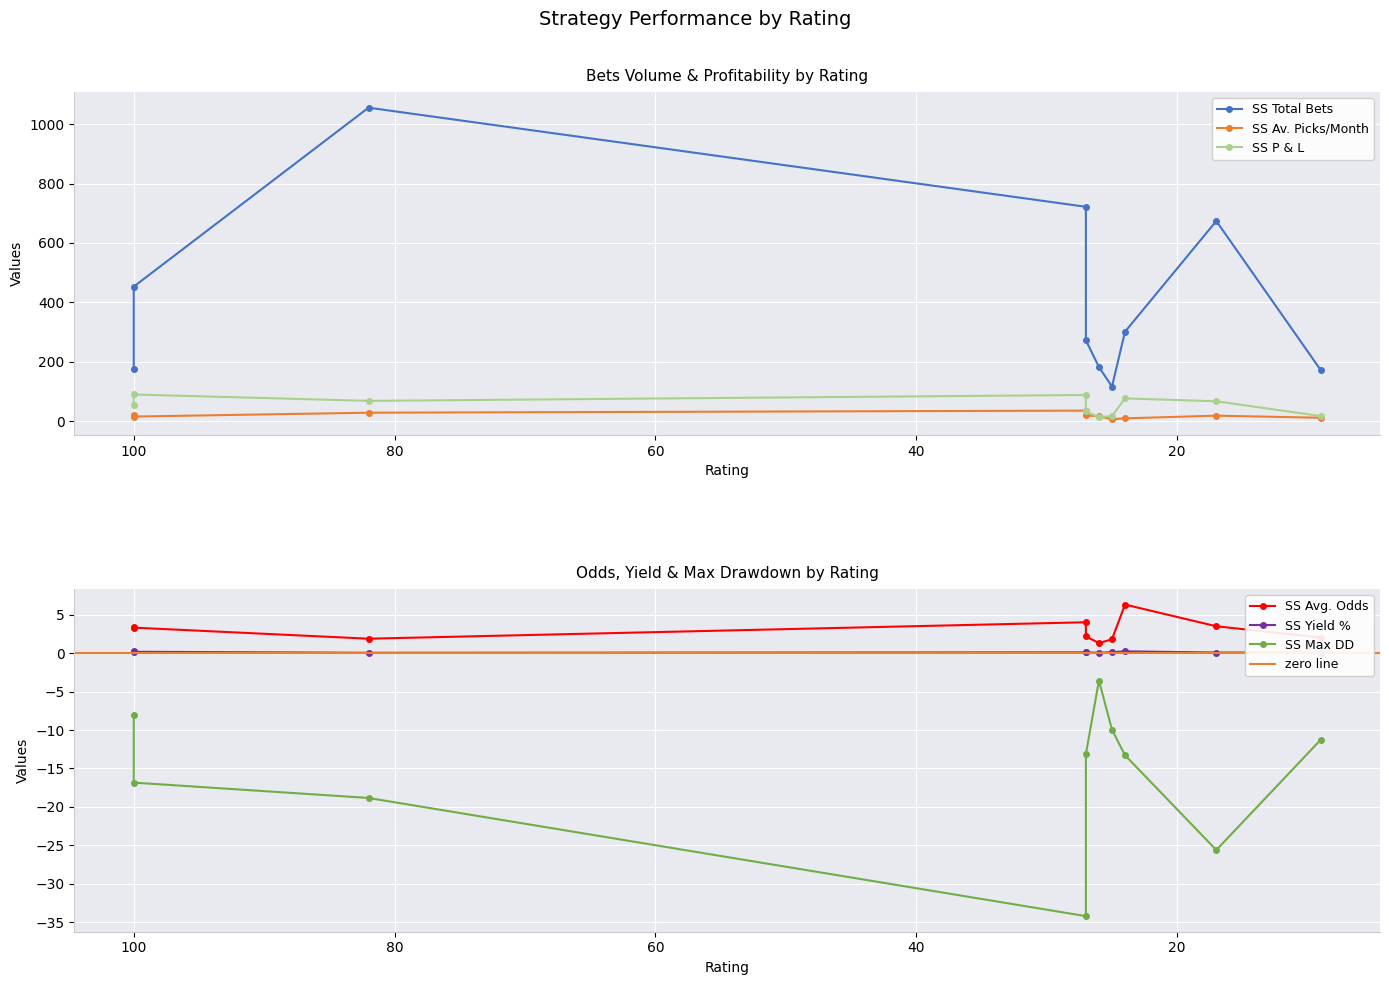

At which label does SS Av. Picks/Month first exceed 18?

100